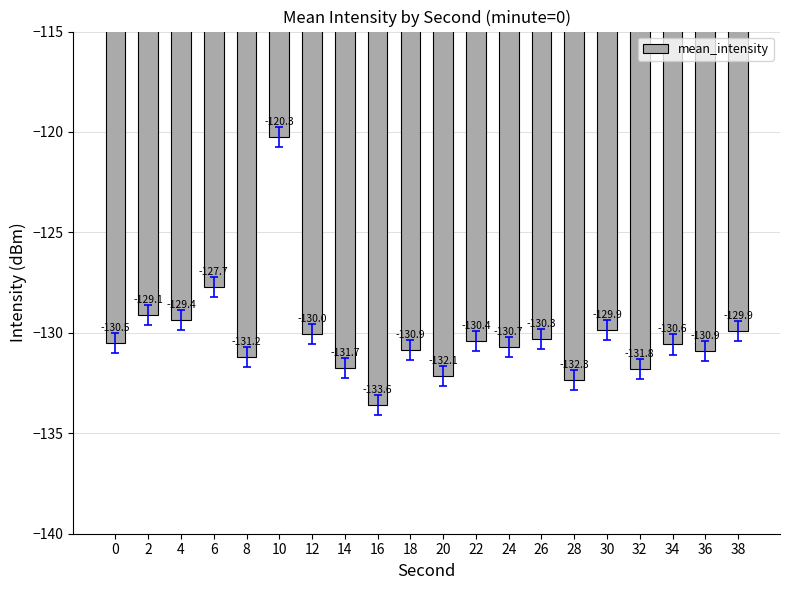

How many categories are shown in the chart?

20